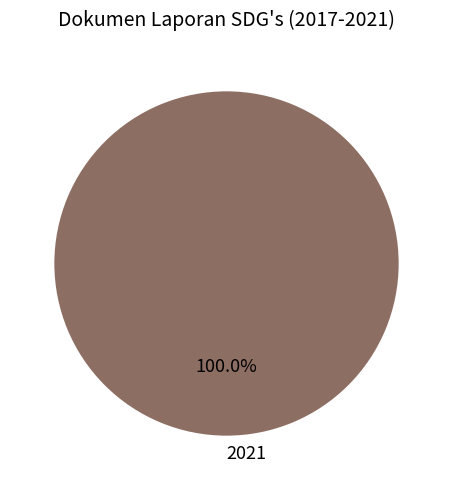

Count the number of slices in the pie.

1